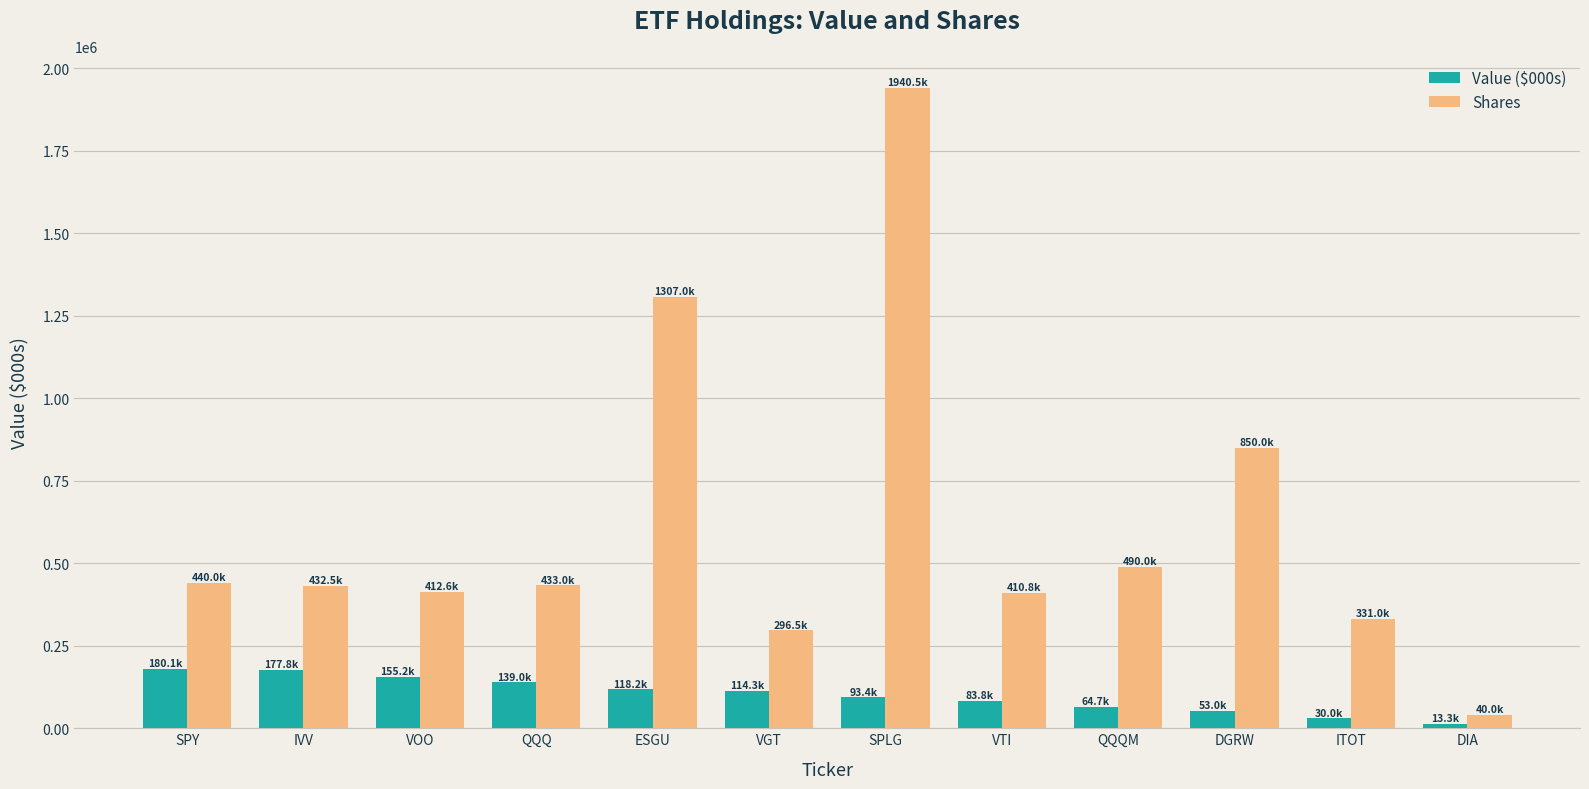

What are all the series names shown in the legend?

Value ($000s), Shares